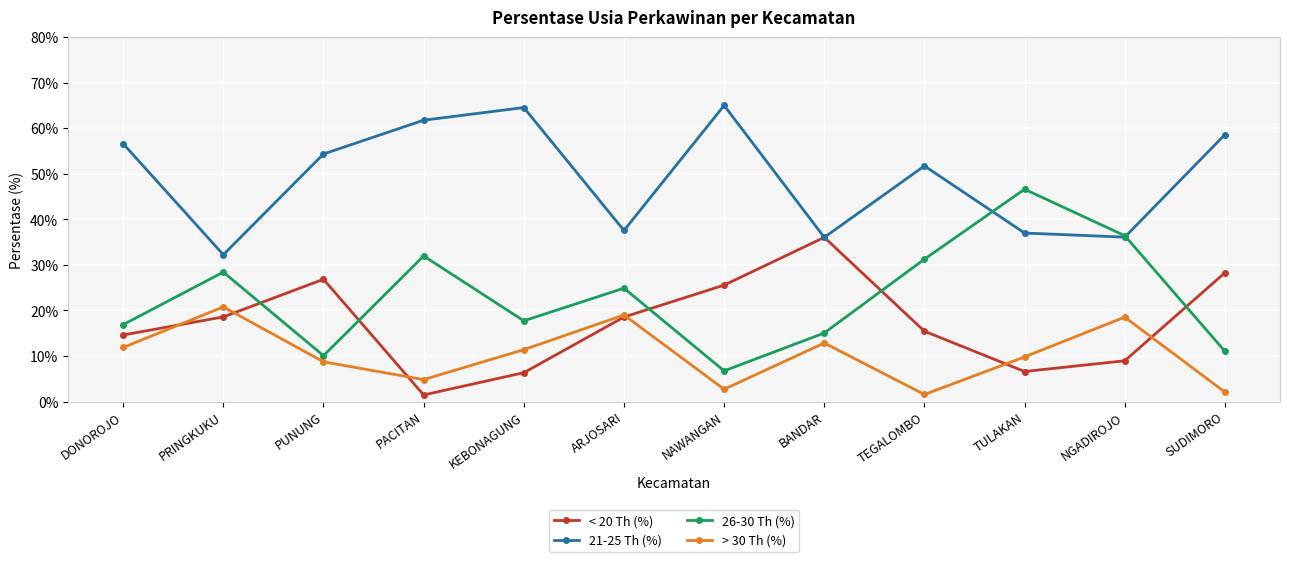

At how many categories does at least one series exceed 22?

12